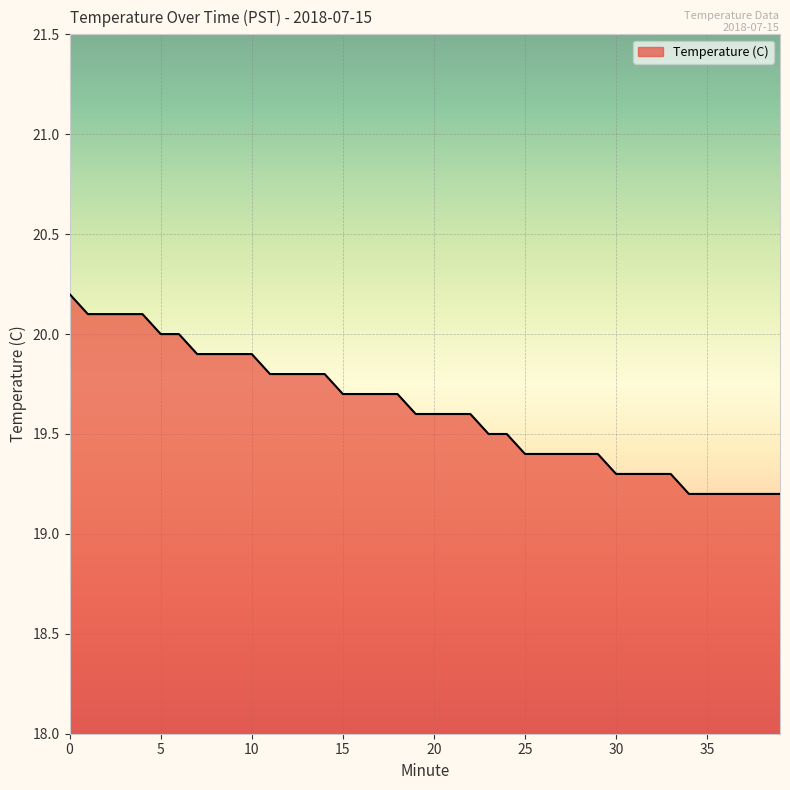

Does the chart display data point markers on the line(s)?

No